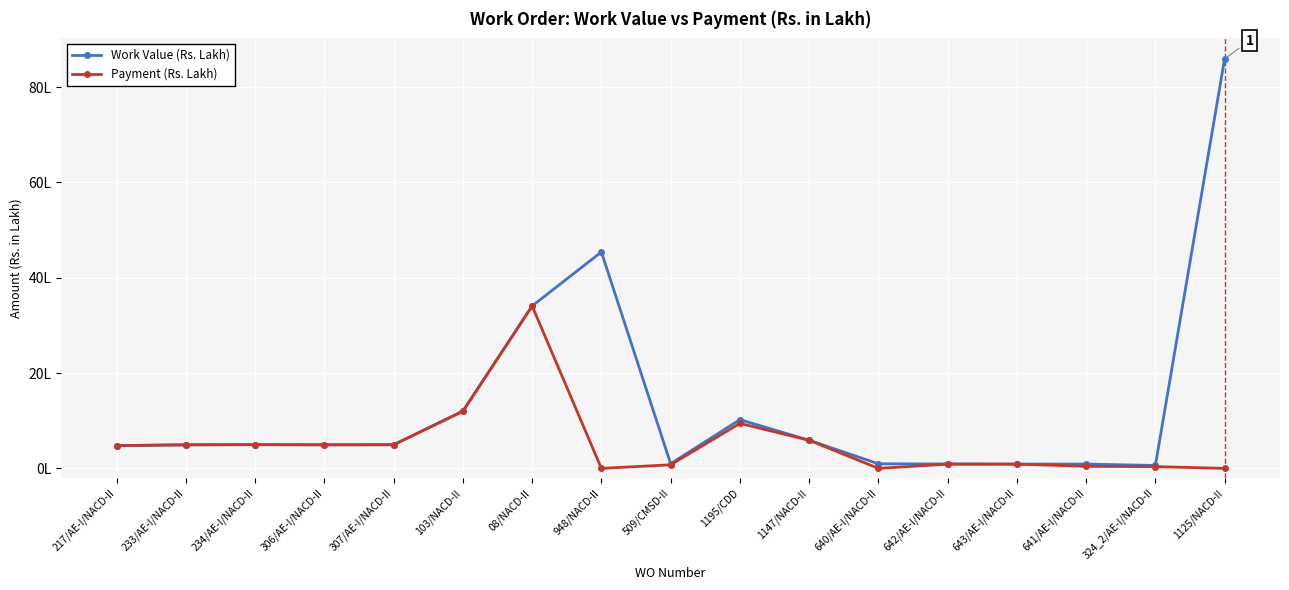

Does the chart display data point markers on the line(s)?

Yes